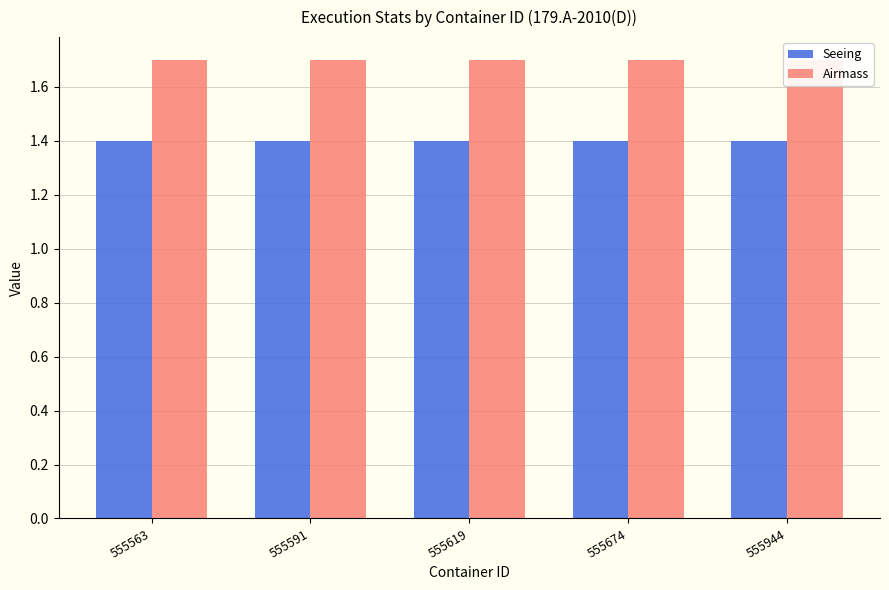

Rank the series by their maximum value, from lowest to highest.

Seeing, Airmass